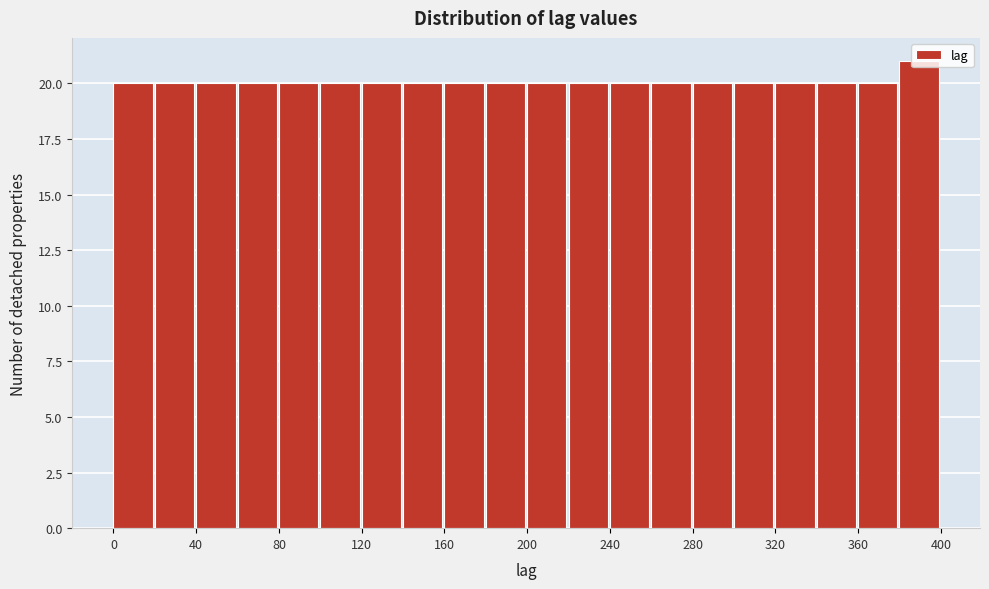

Reading left to right, transcribe this chart: for each bar, give the range it covers on the x-axis and its height. The values are not printed on the chart, so give them approximately, as read against the axis.

0 to 20: 20
20 to 40: 20
40 to 60: 20
60 to 80: 20
80 to 100: 20
100 to 120: 20
120 to 140: 20
140 to 160: 20
160 to 180: 20
180 to 200: 20
200 to 220: 20
220 to 240: 20
240 to 260: 20
260 to 280: 20
280 to 300: 20
300 to 320: 20
320 to 340: 20
340 to 360: 20
360 to 380: 20
380 to 400: 21